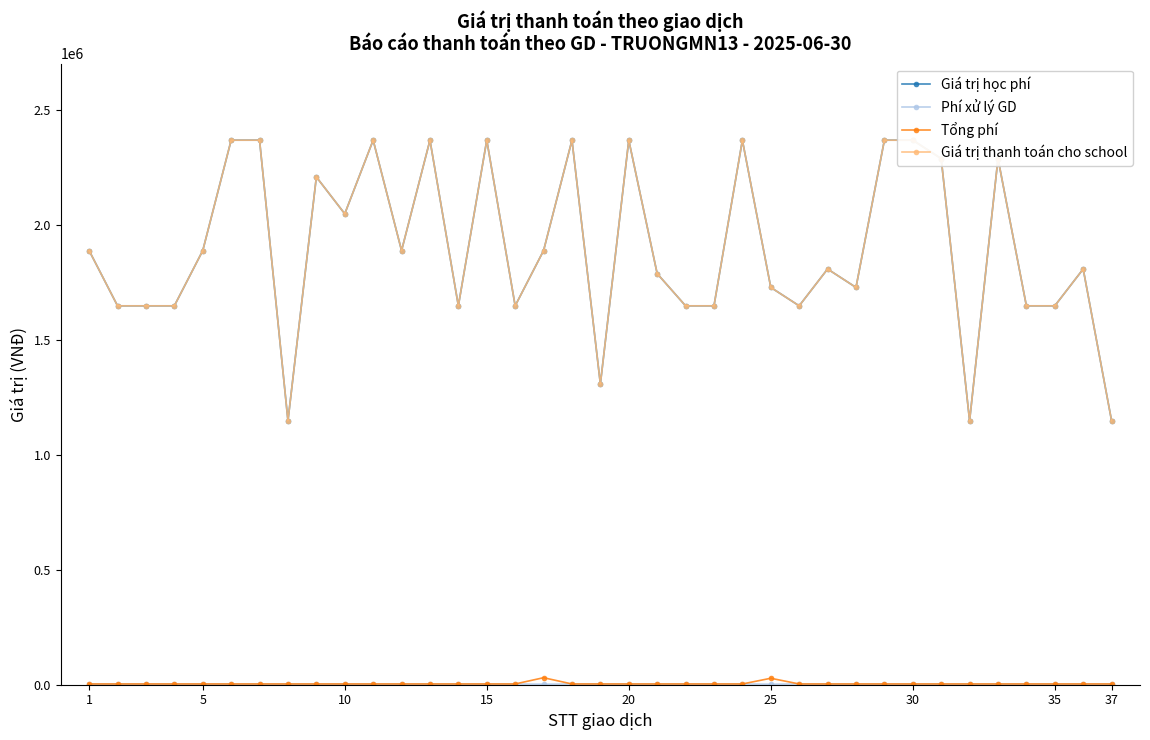

True or false: Phí xử lý GD and Giá trị thanh toán cho school cross at least once.

False